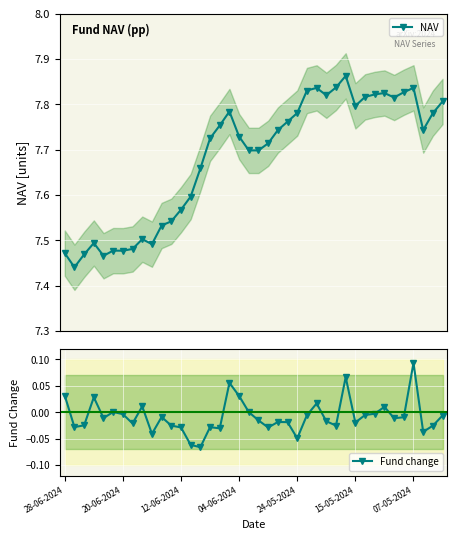

What is the approximate value of NAV at 13?

7.6